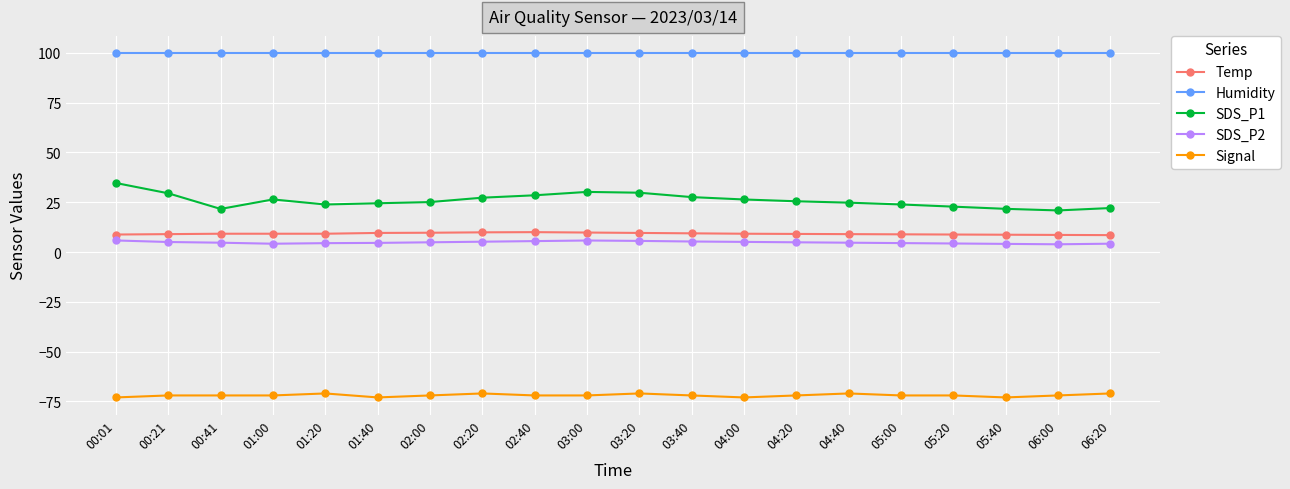

What is the total value across all series at 06:20?

63.7